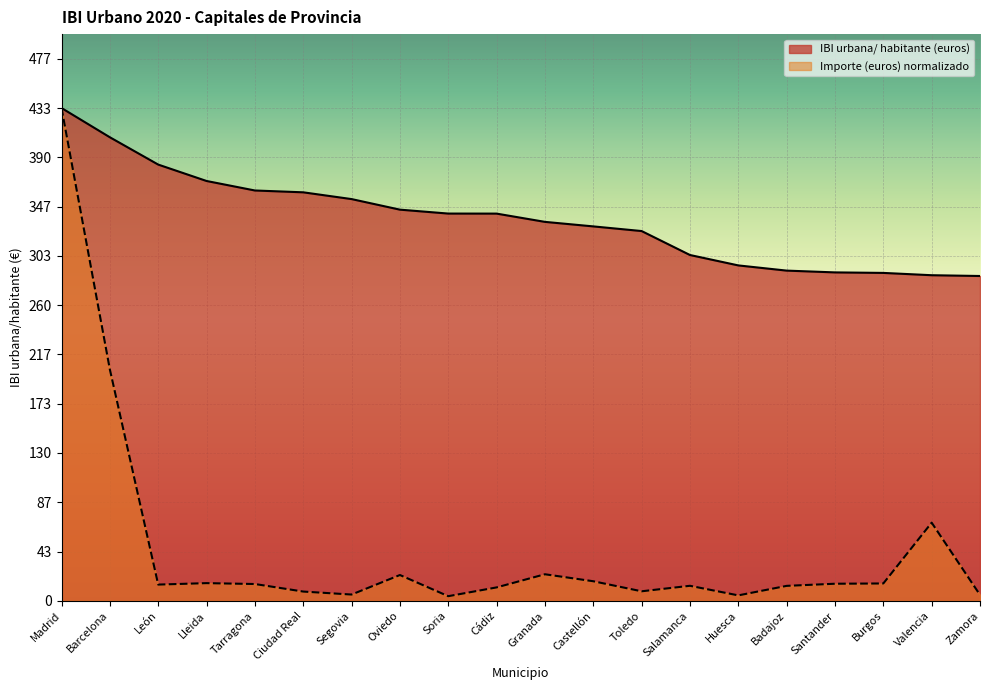

What position from the left is Badajoz?

16